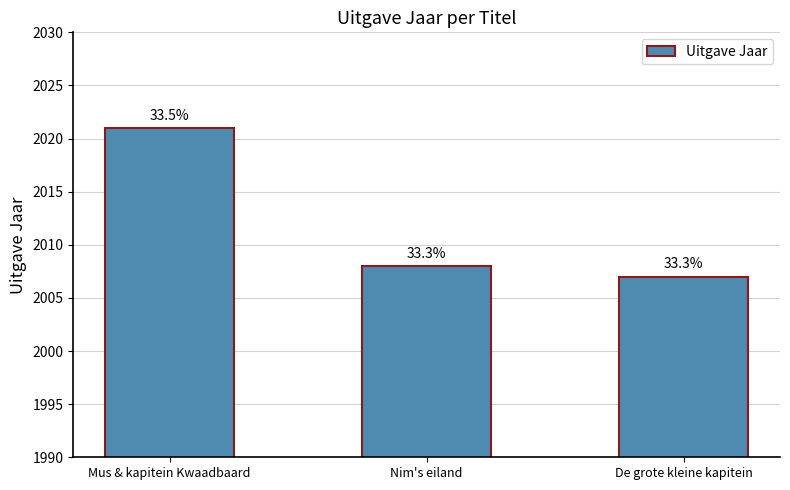

Between De grote kleine kapitein and Mus & kapitein Kwaadbaard, which is larger?

Mus & kapitein Kwaadbaard